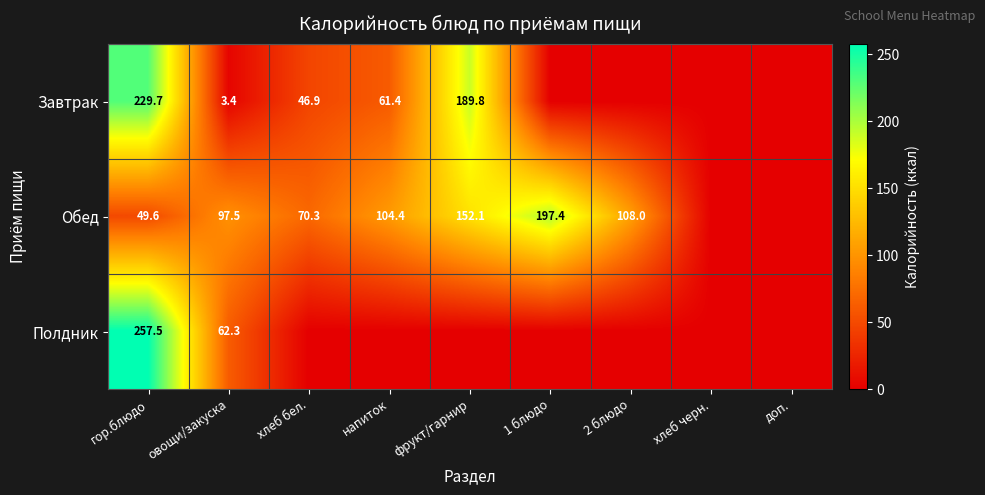

At овощи/закуска, list the series in order from smallest to largest.

Завтрак, Полдник, Обед